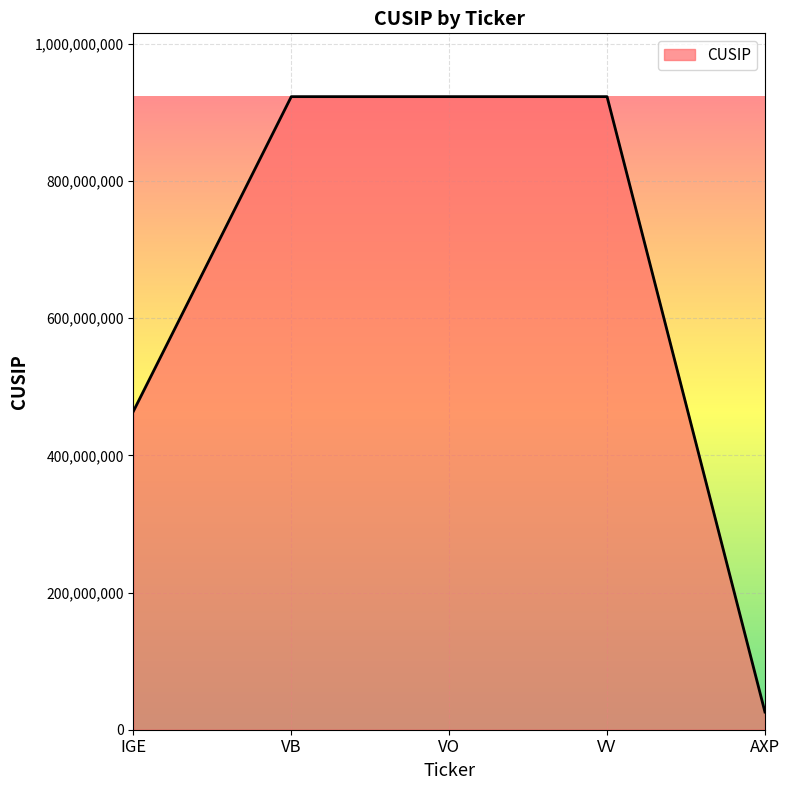

What is the minimum value shown in the chart?

25816109